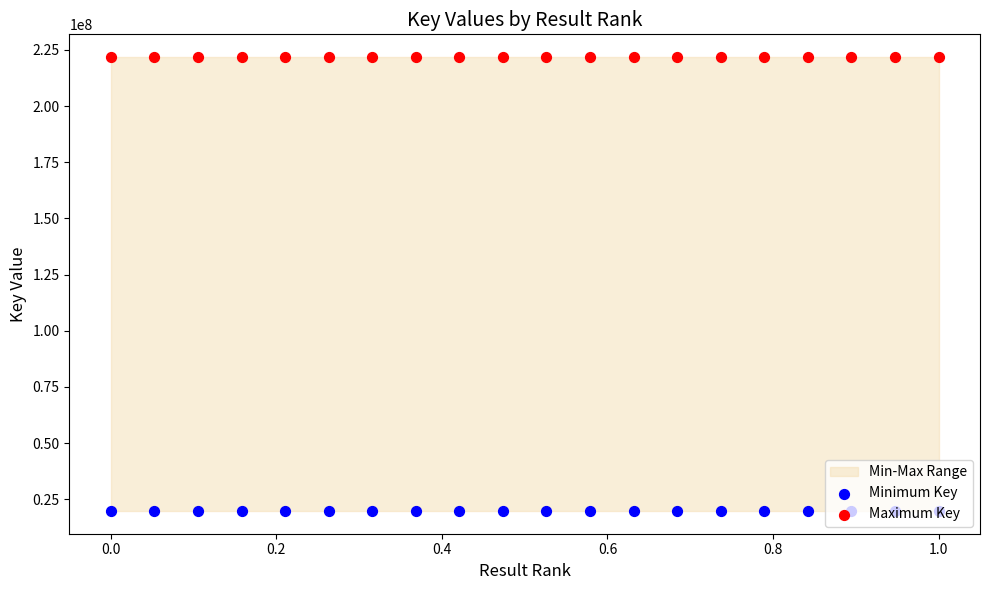

Which series reaches the maximum Y coordinate?

Maximum Key